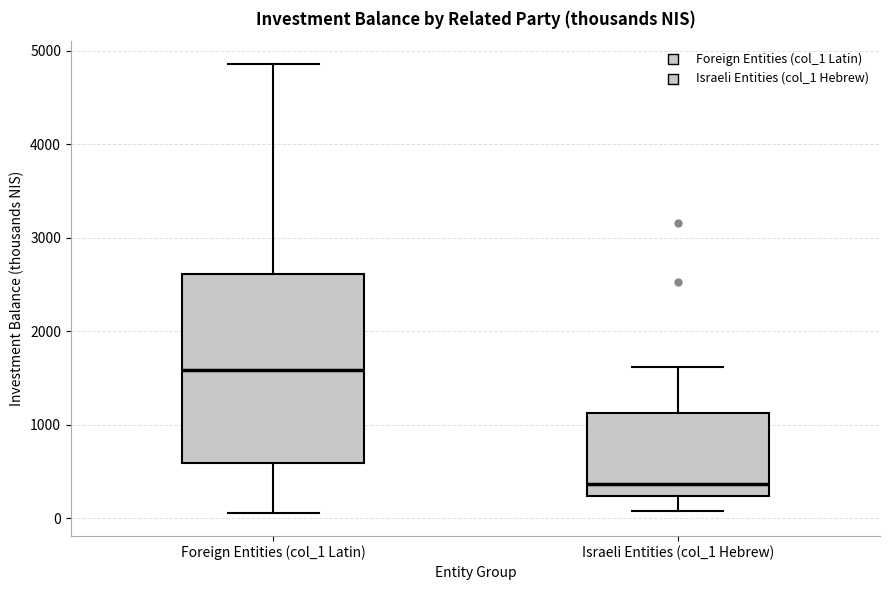

Comparing the boxes themselves (not the whiskers), which one is the tallest?

Foreign Entities (col_1 Latin)